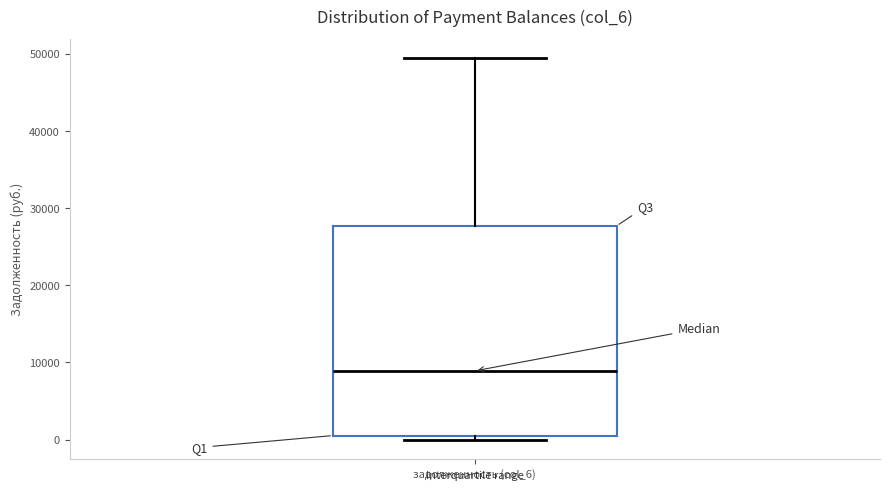

Read this box plot against the y-axis: the position of the median line, the range covered by the box, and the ends of both whiskers. The values are not printed on the chart, so give them approximately, as read against the axis.

median 9000, box 1000 to 28000, whiskers 0 to 49000